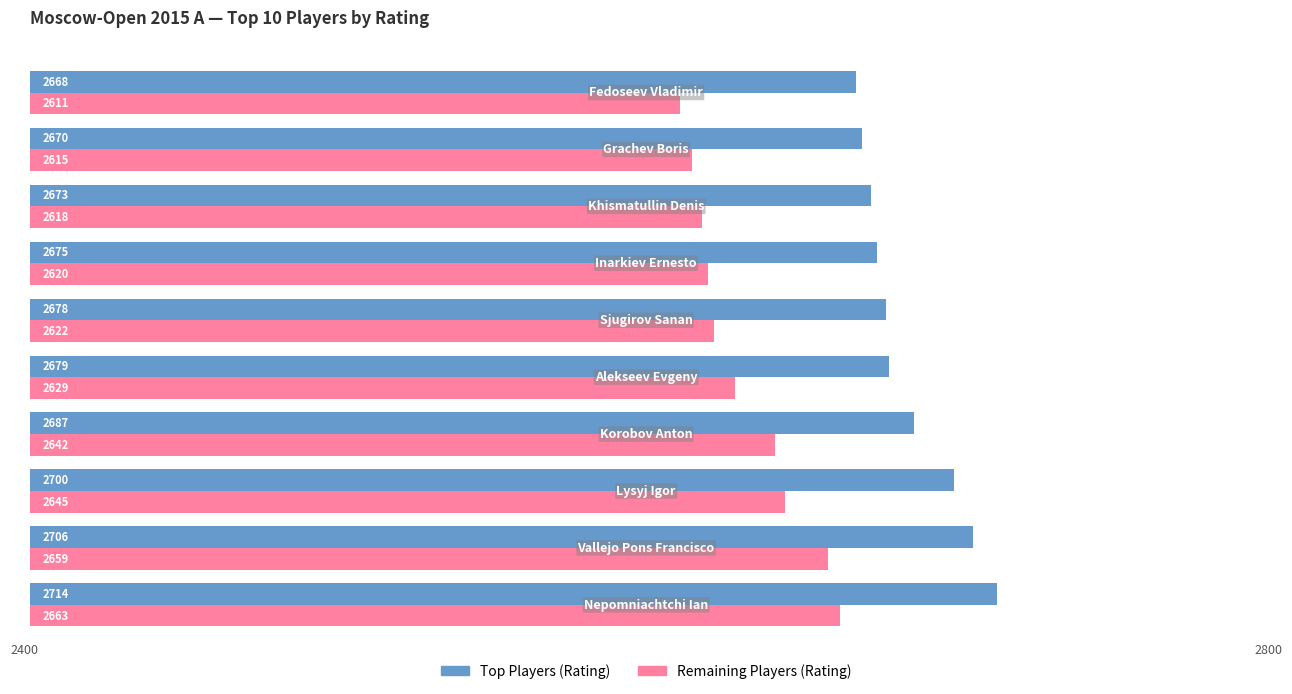

At how many categories does at least one series exceed 2631?

10